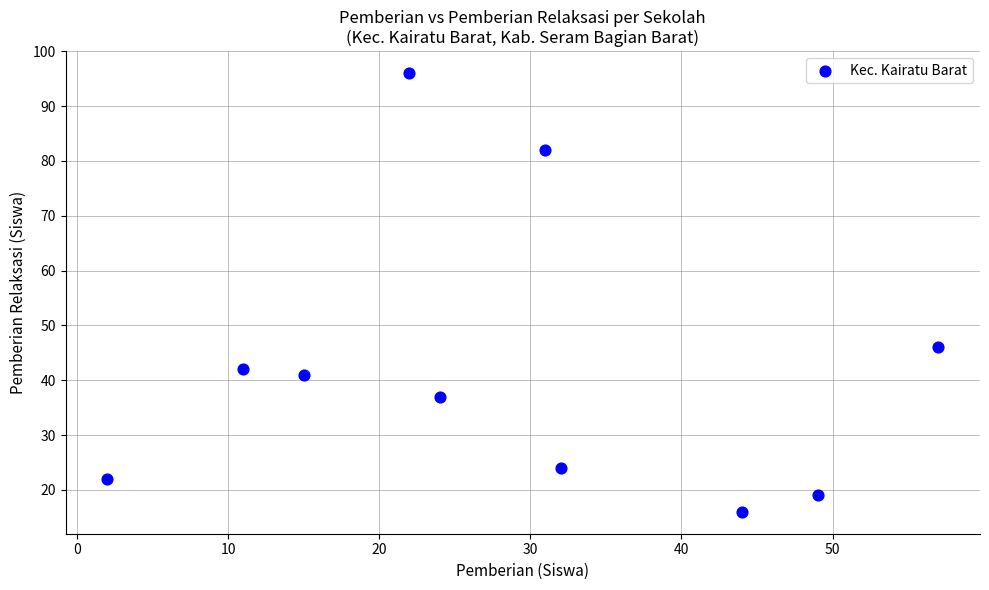

What is the range of Y values (max minus min)?

80